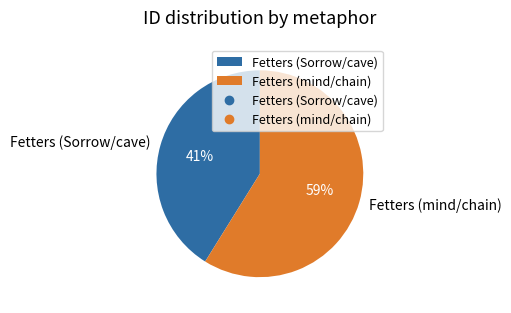

Rank the categories by value from lowest to highest.

Fetters (Sorrow/cave), Fetters (mind/chain)